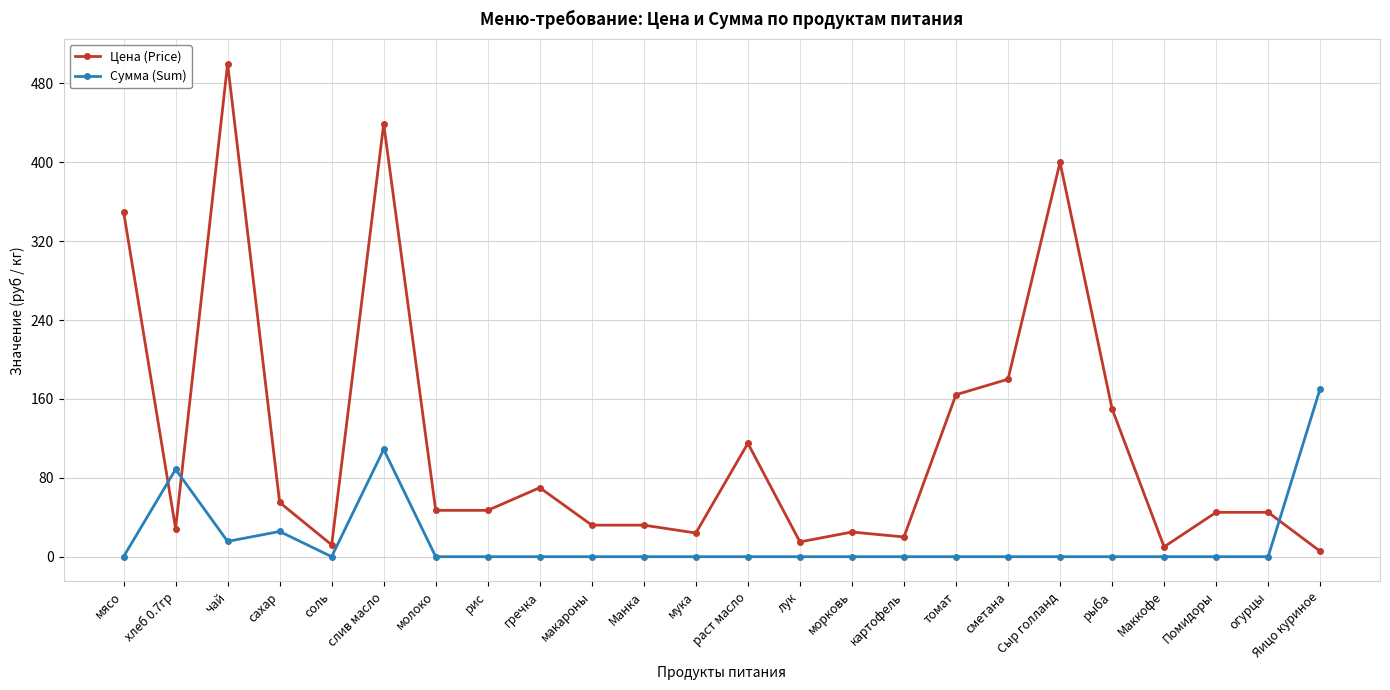

The value of Цена (Price) at макароны is 32.0. True or false?

True